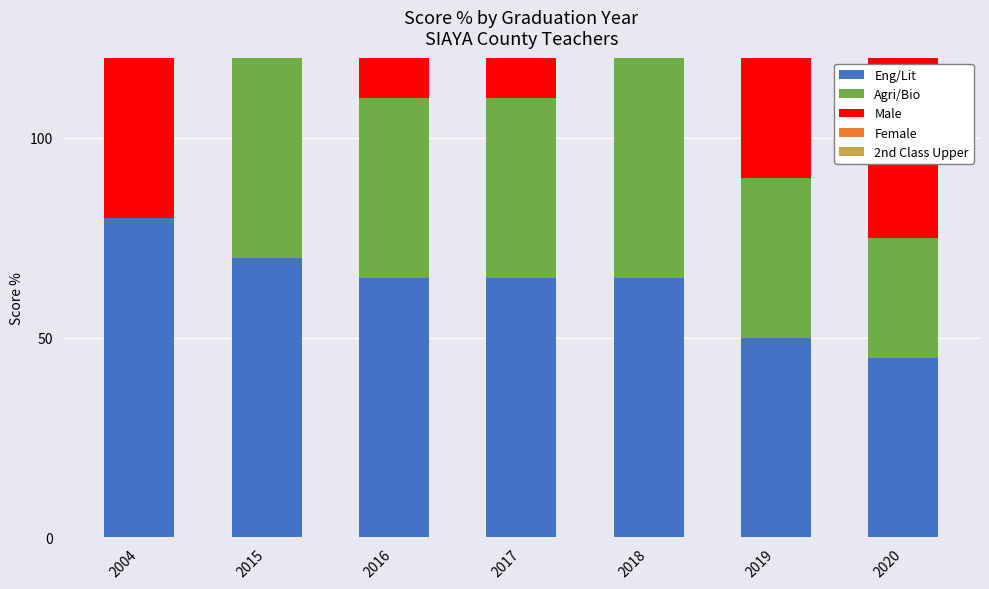

The value of Male at 2020 is 45. True or false?

True